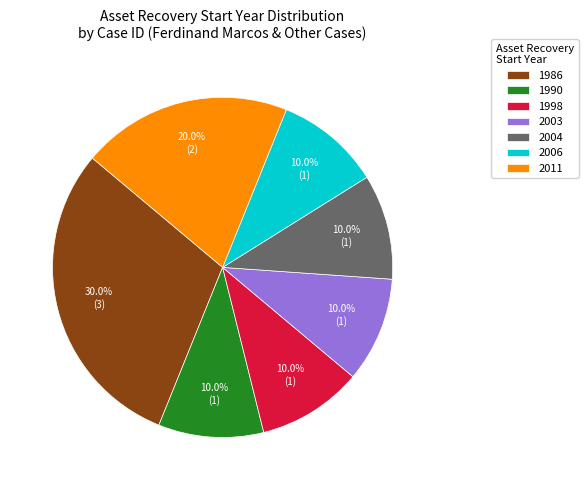

Does any single category account for the majority?

No